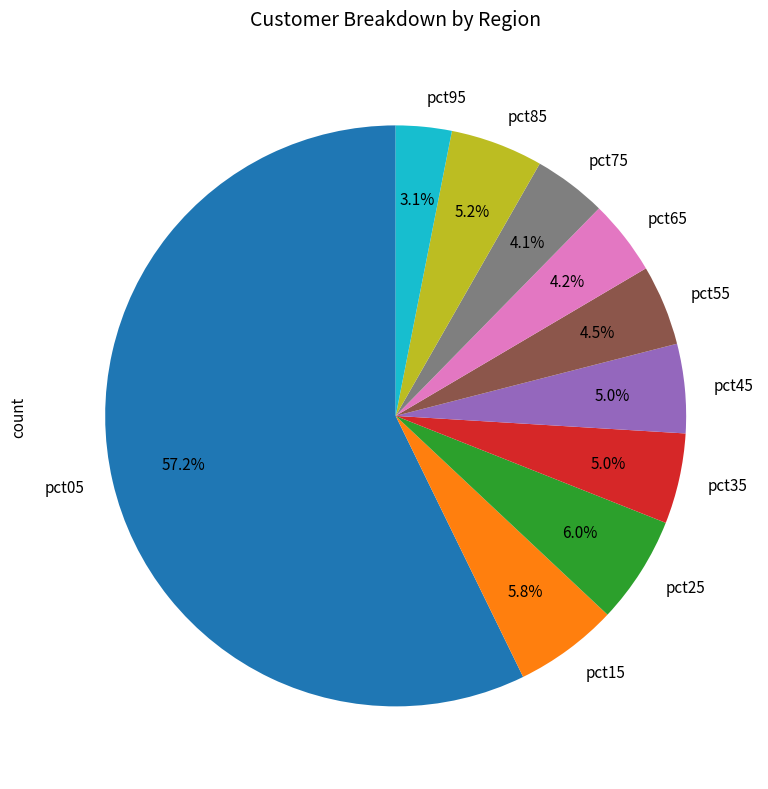

Combined, what portion of the pie is pct95 and pct85?

8.3%